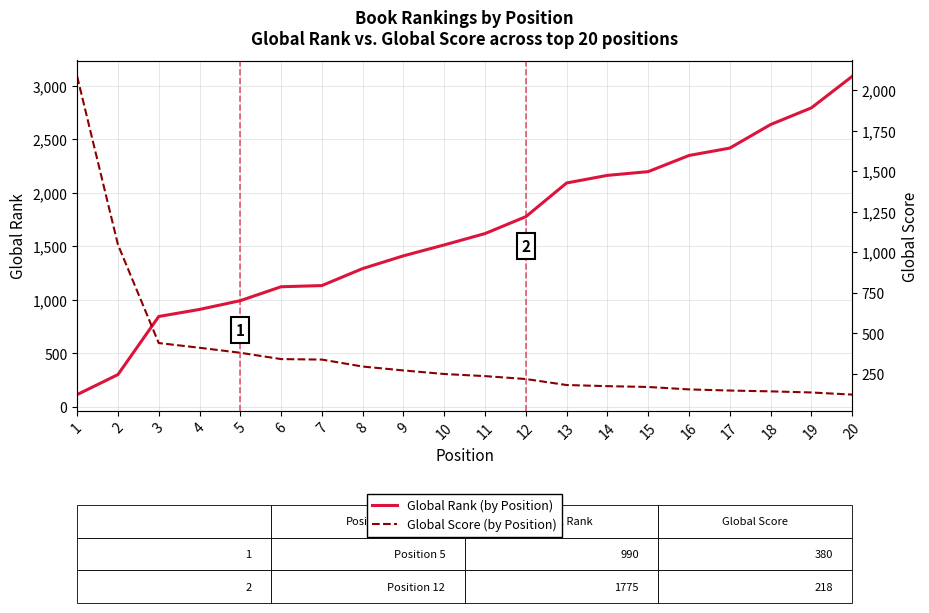

What is the difference between the maximum and minimum values in the Global Score (by Position) series?

1963